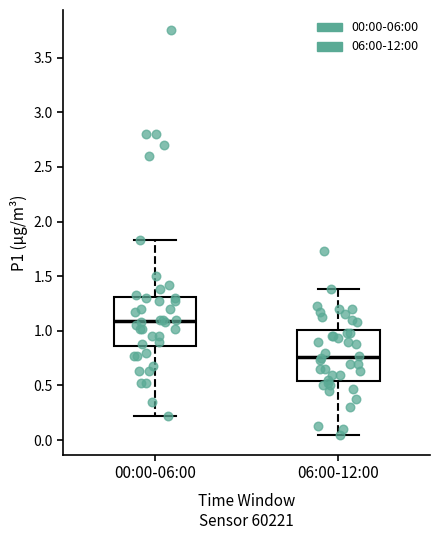

Reading left to right, transcribe this box plot: for each box, give where its median line is, the range the box spans, and where its two whiskers end, as read against the y-axis. The values are not printed on the chart, so give them approximately, as read against the axis.

00:00-06:00: median 1.10, box 0.85 to 1.30, whiskers 0.20 to 1.85
06:00-12:00: median 0.75, box 0.55 to 1.00, whiskers 0.05 to 1.40